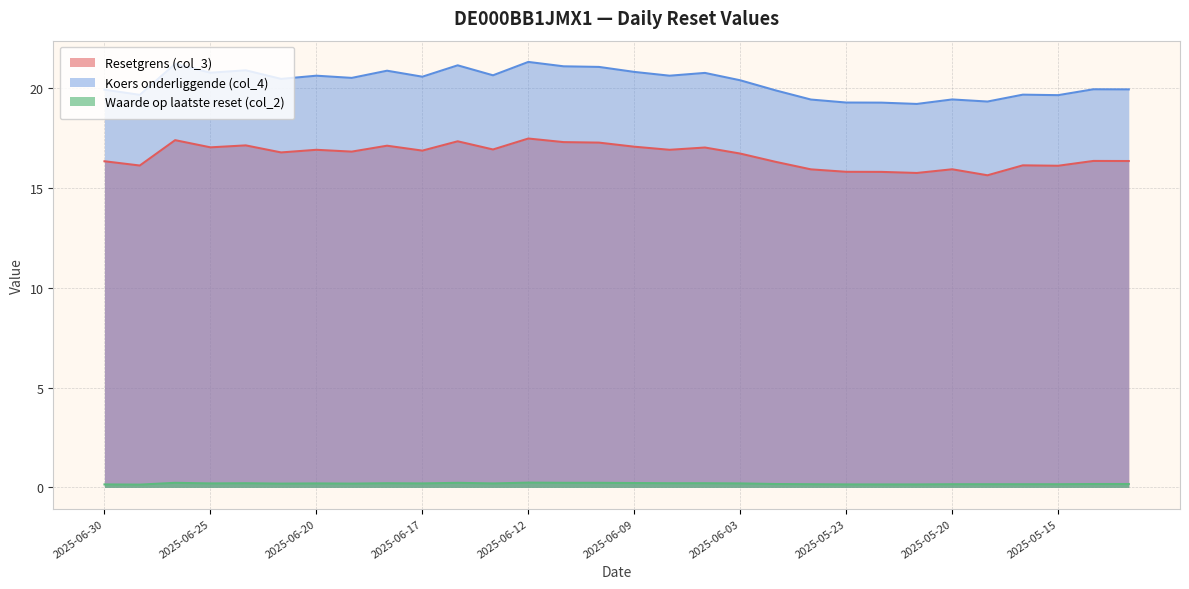

Which series has the largest total across all categories?

Koers onderliggende (col_4)